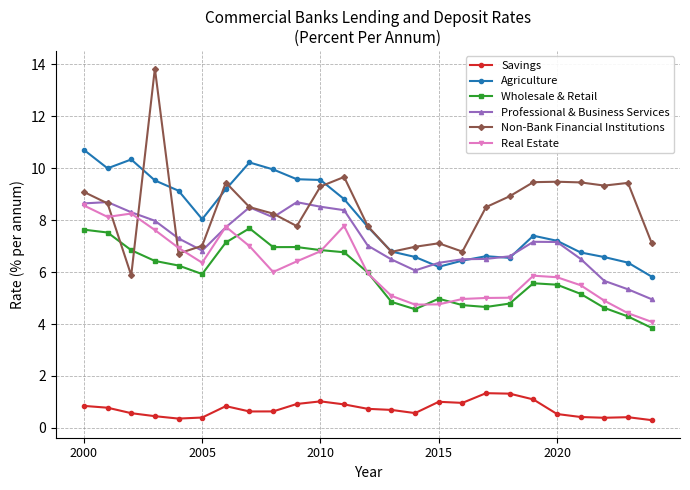

Which series has the largest total across all categories?

Non-Bank Financial Institutions